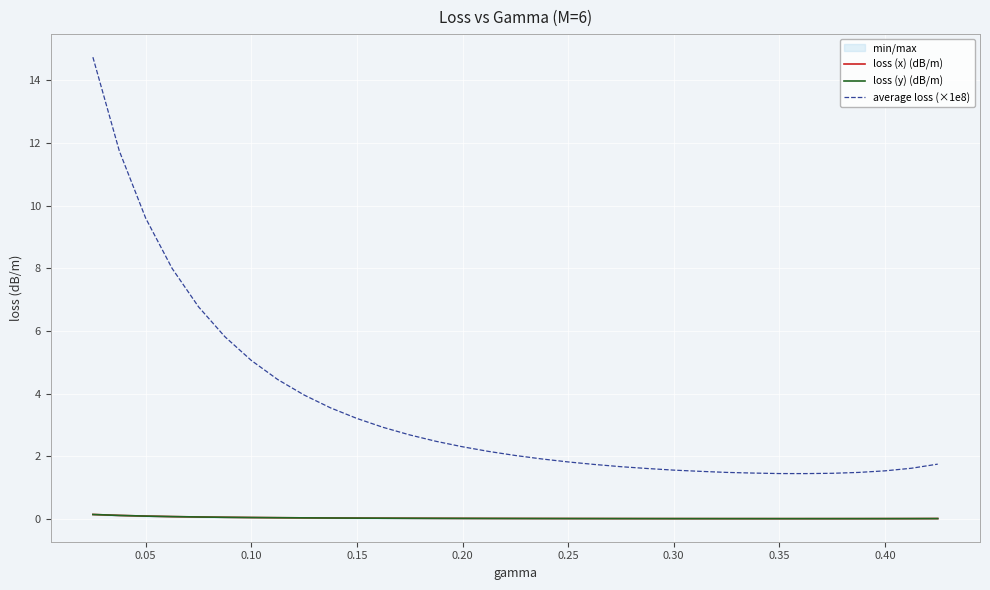

What is the difference between the maximum and minimum values in the average loss (×1e8) series?

13.3